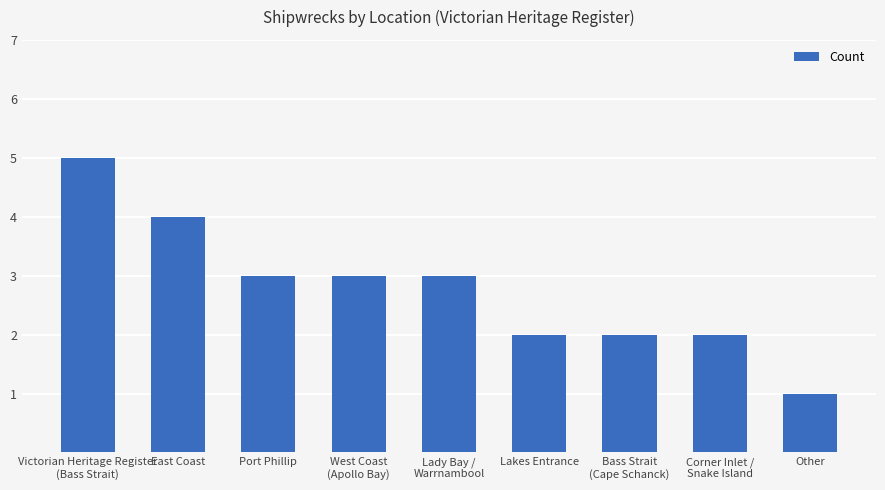

What is the approximate value at East Coast?

4